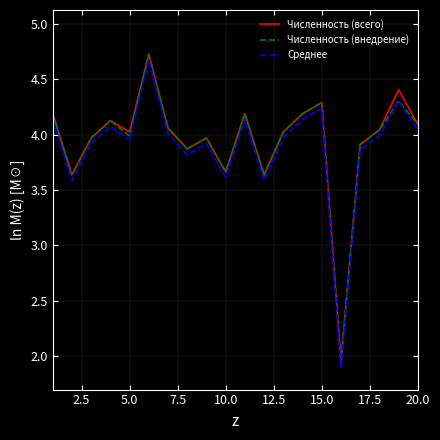

What is the difference between the second highest and minimum values in the Численность (внедрение) series?

2.4